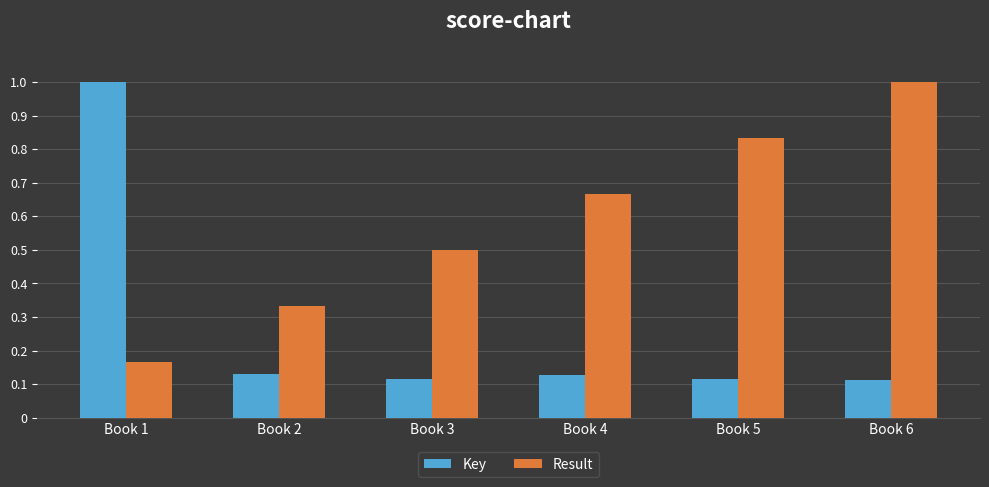

At which label does Result reach its minimum?

Book 1